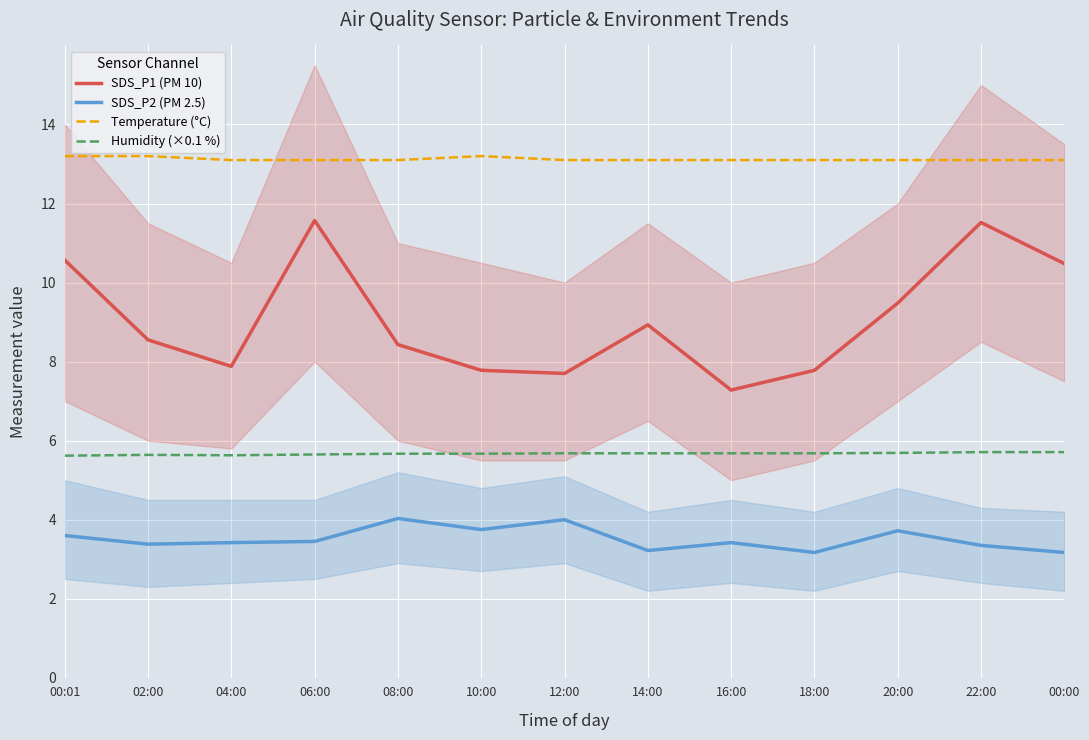

Where is the first local maximum for SDS_P2 (PM 2.5)?

08:00